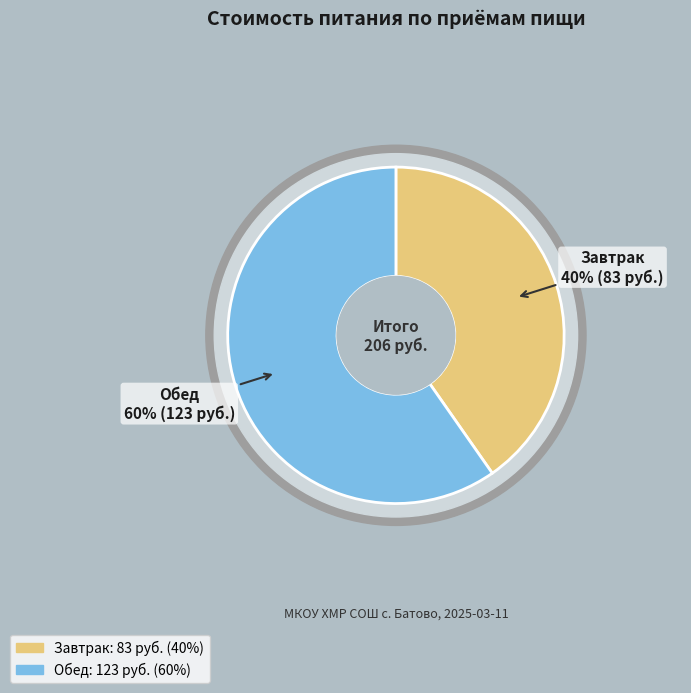

Combined, what portion of the pie is Обед and Завтрак?

100.0%